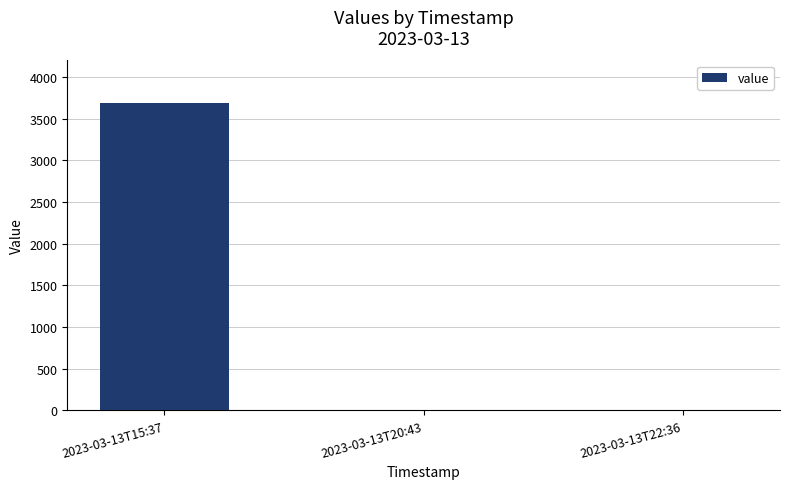

Which category has the highest value across all series?

2023-03-13T15:37